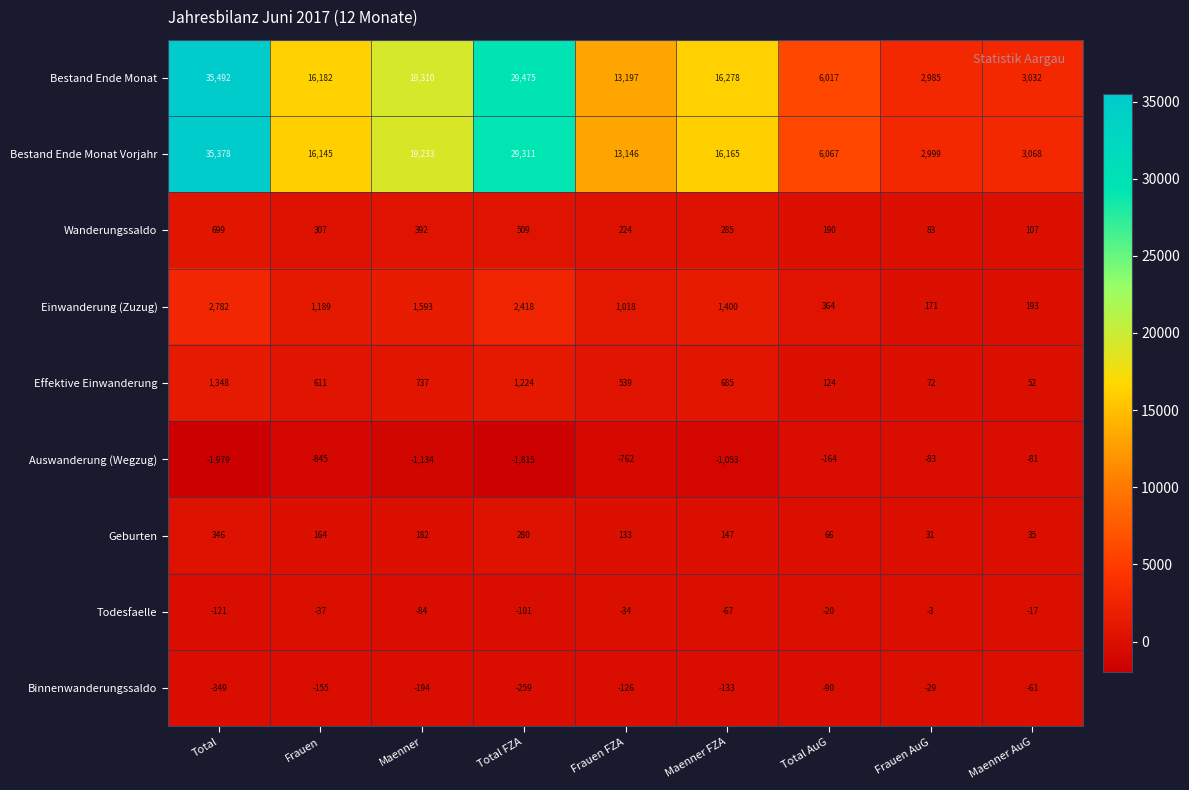

Which series has the widest spread of values?

Bestand Ende Monat